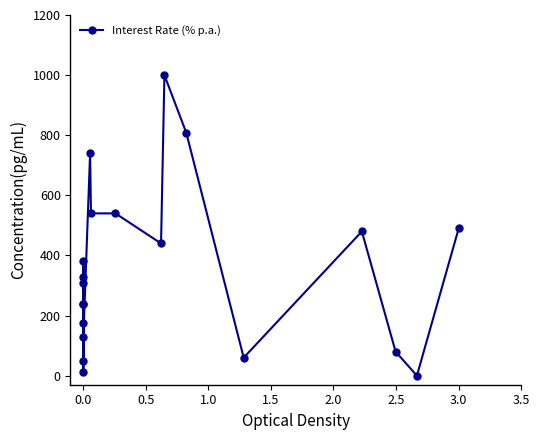

What is the difference between the second highest and second lowest values?

796.0